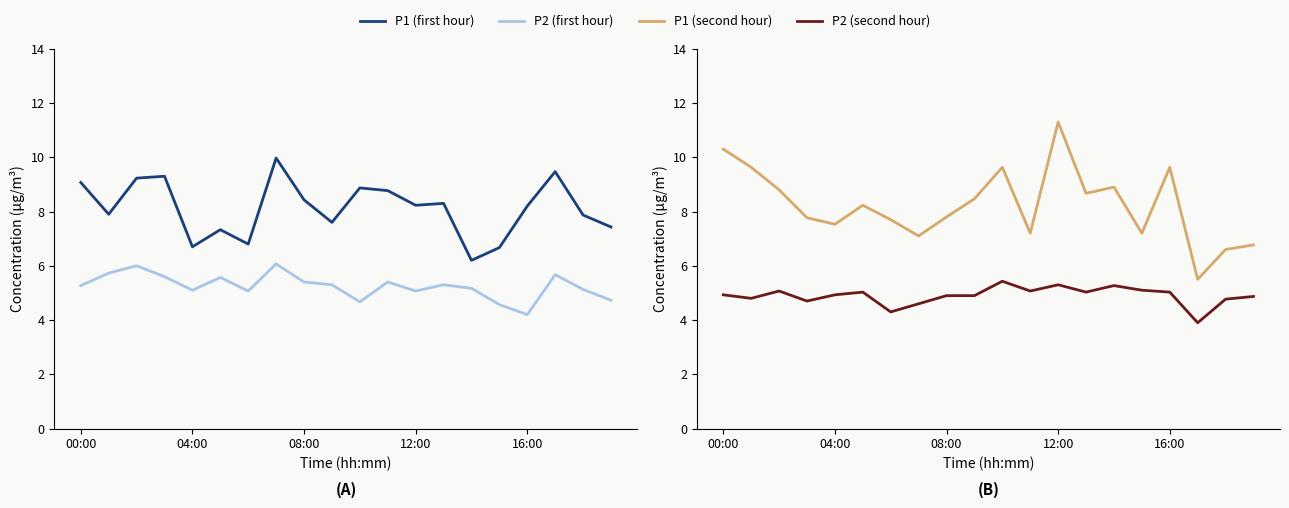

What is the average value of the P1 (first hour) series?

8.1